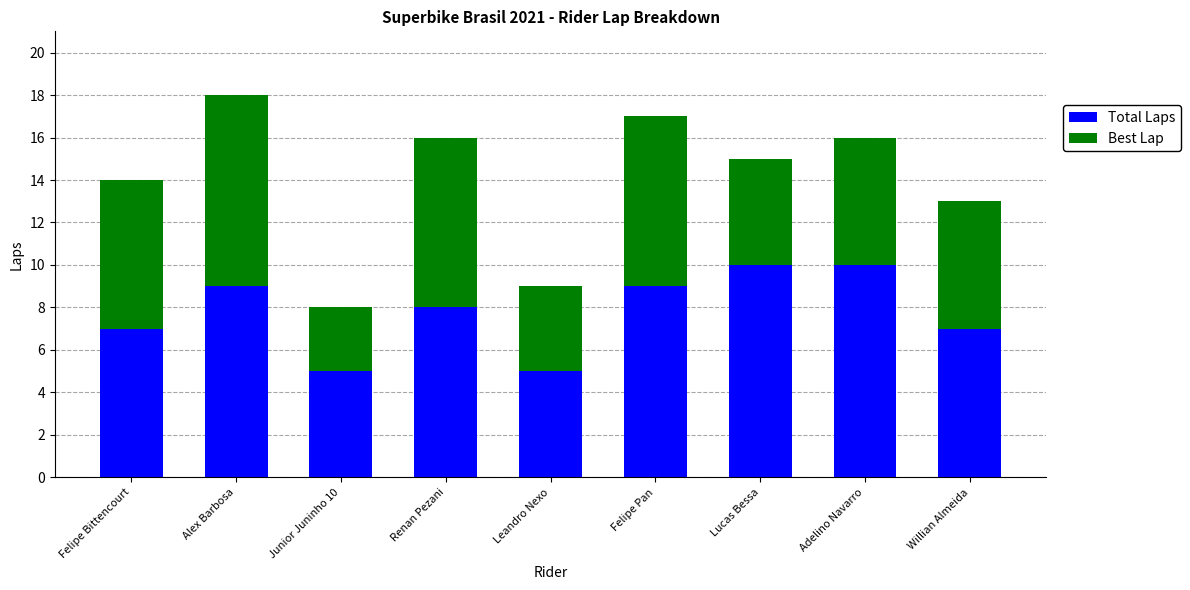

What are all the series names shown in the legend?

Total Laps, Best Lap